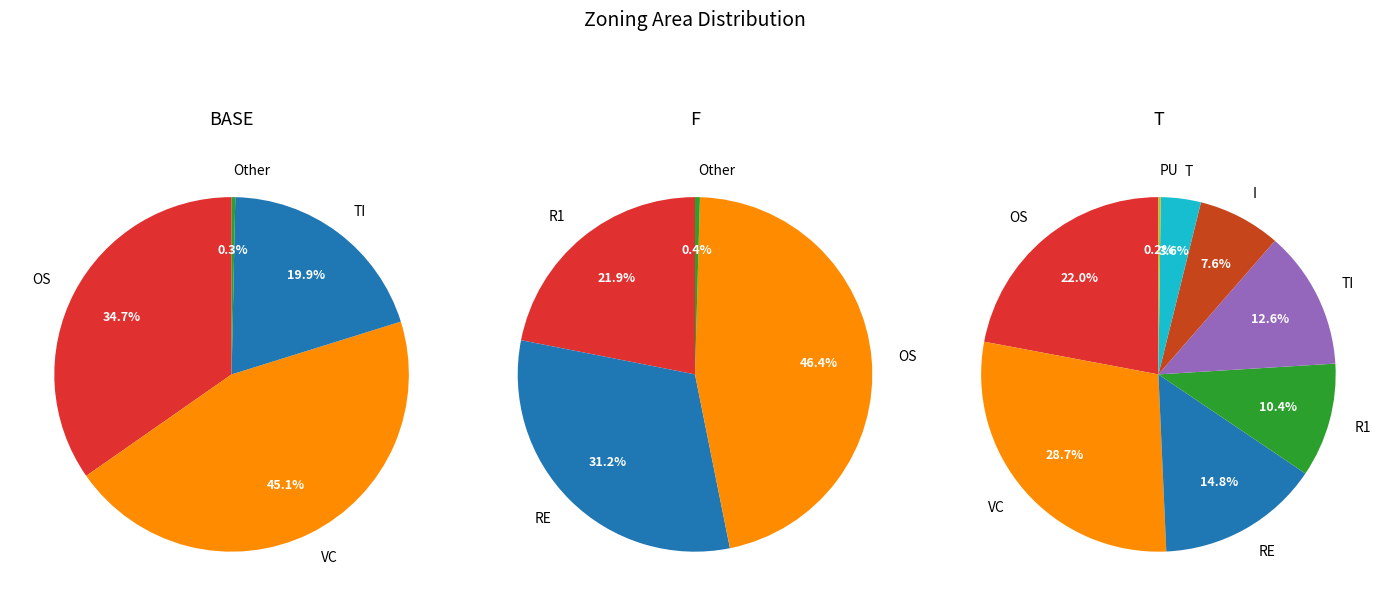

How many segments does this pie chart have?

8